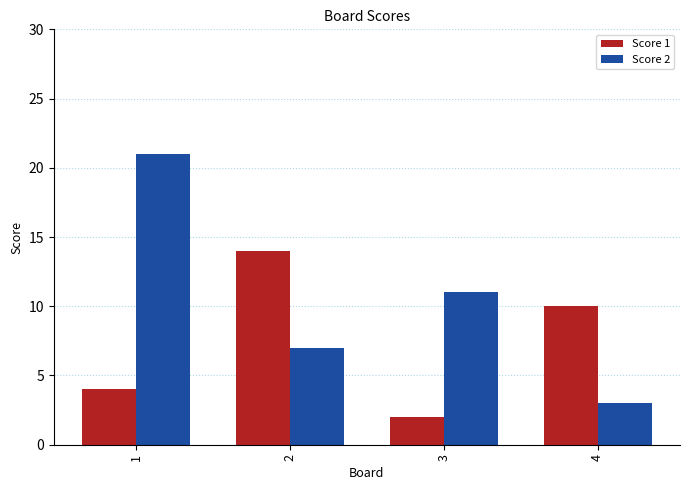

What are all the series names shown in the legend?

Score 1, Score 2